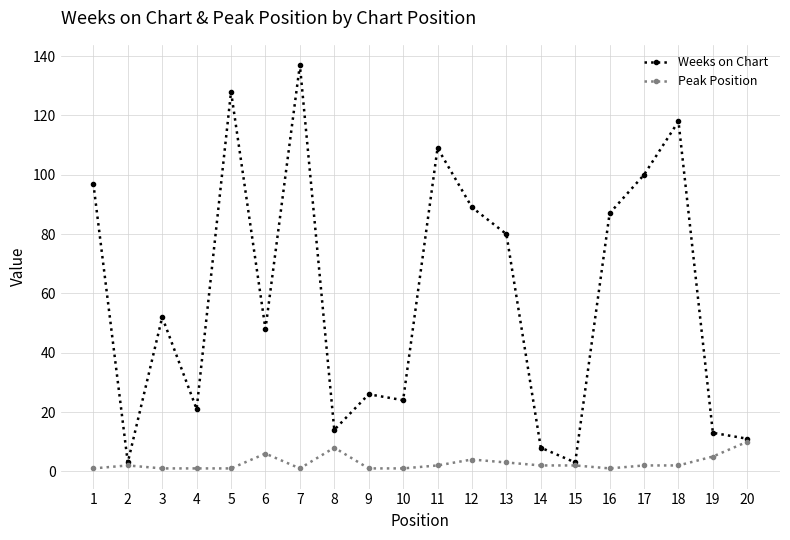

True or false: Weeks on Chart has more than 2 interior local peaks.

True